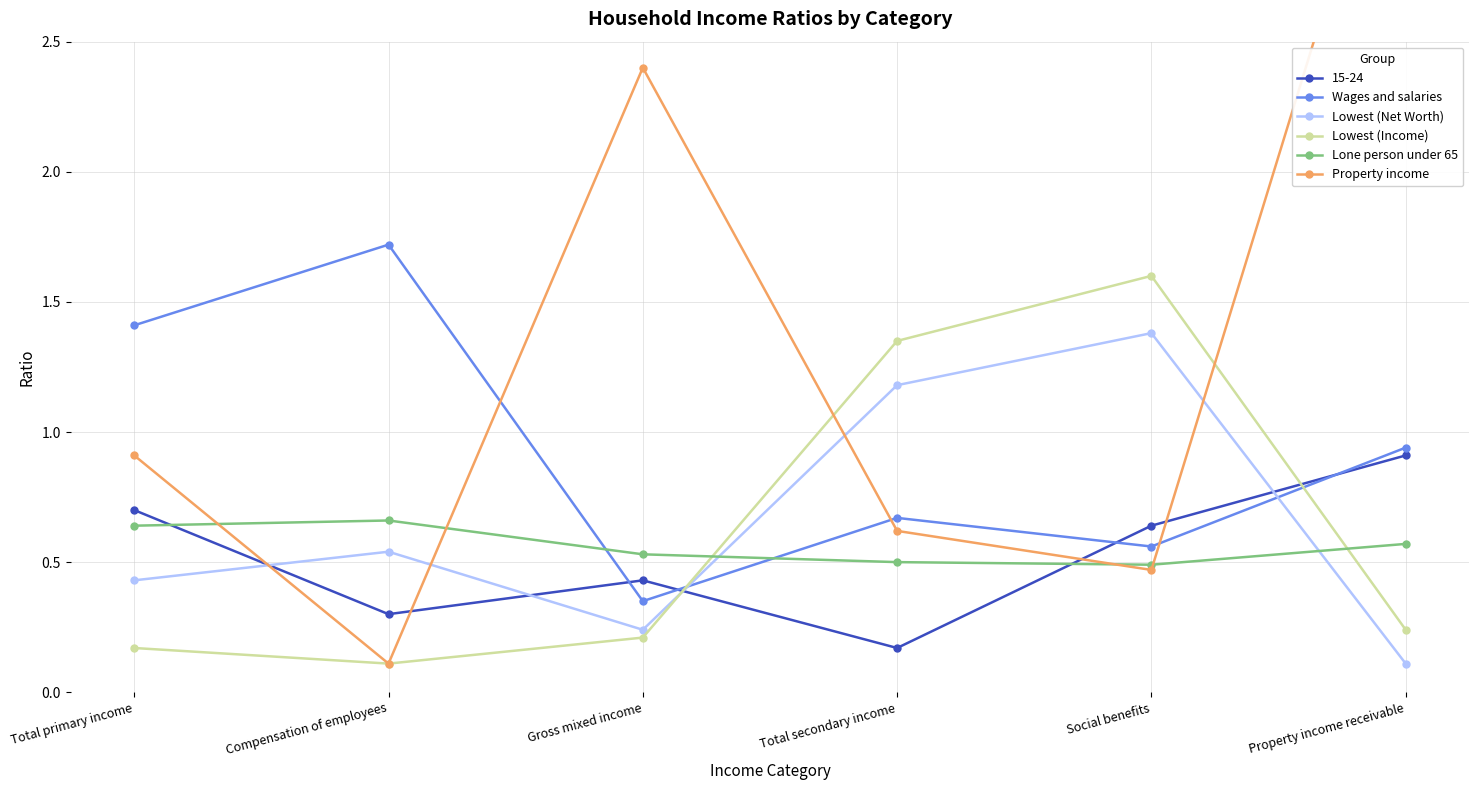

What value does the Lone person under 65 series have at Gross mixed income?

0.5